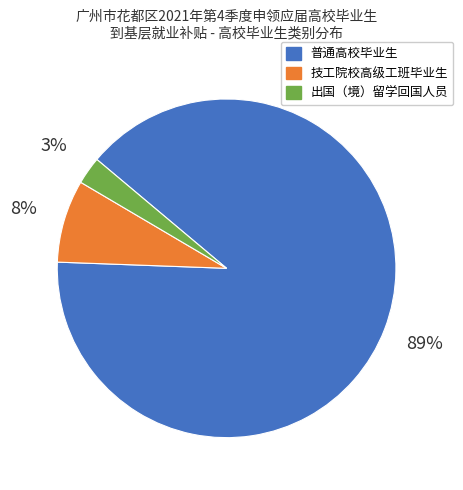

The 技工院校高级工班毕业生 slice represents 12% of the pie. True or false?

False